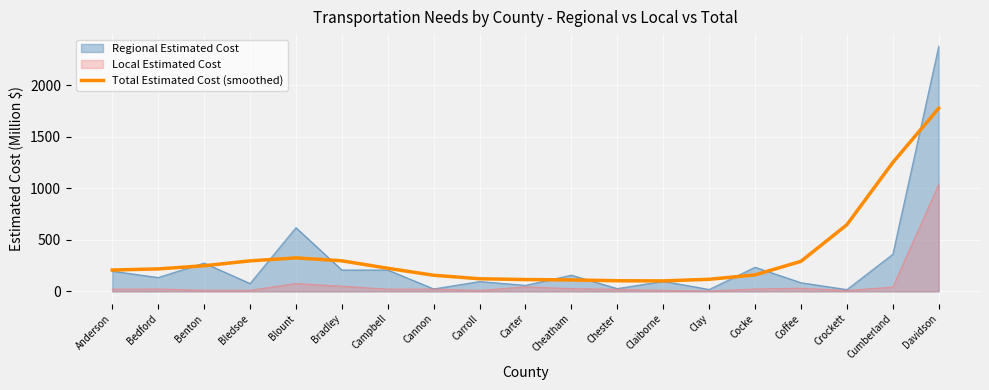

Read the value at Blount.

325.1